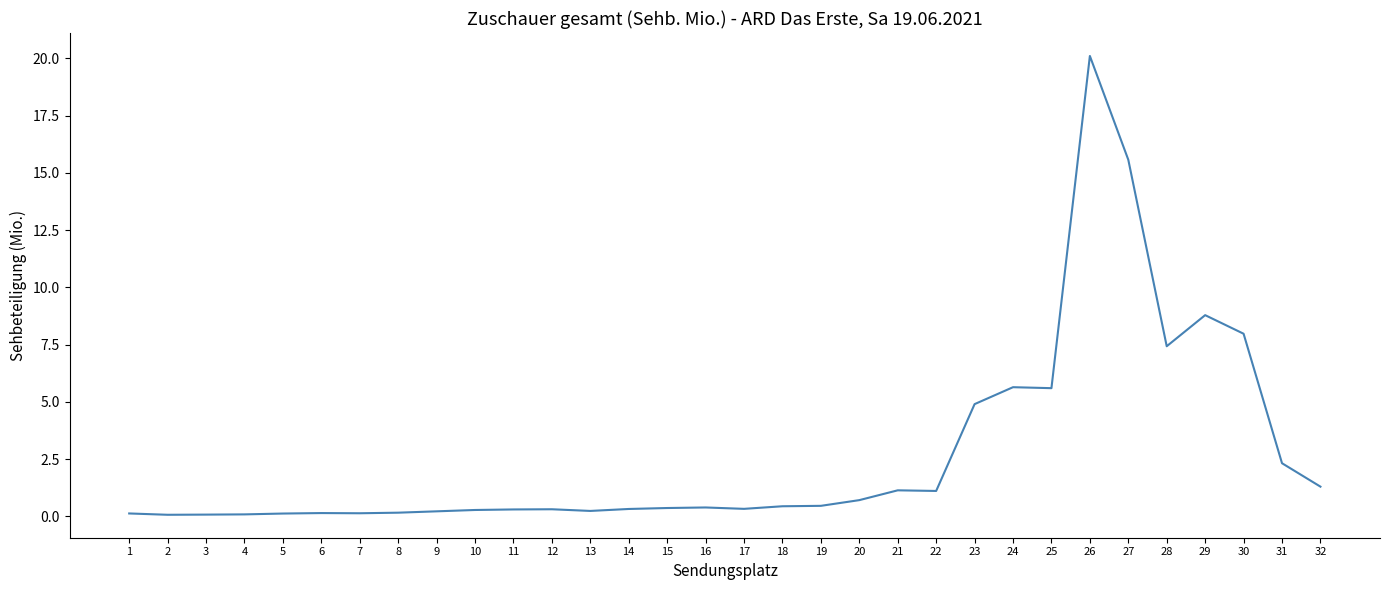

The chart shows a value of 0.5 at 19. True or false?

True